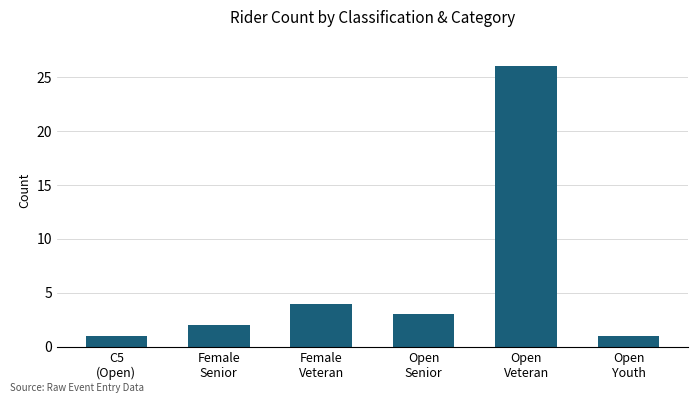

Approximately how many times larger is the value at Open
Senior compared to Open
Youth?

3.0